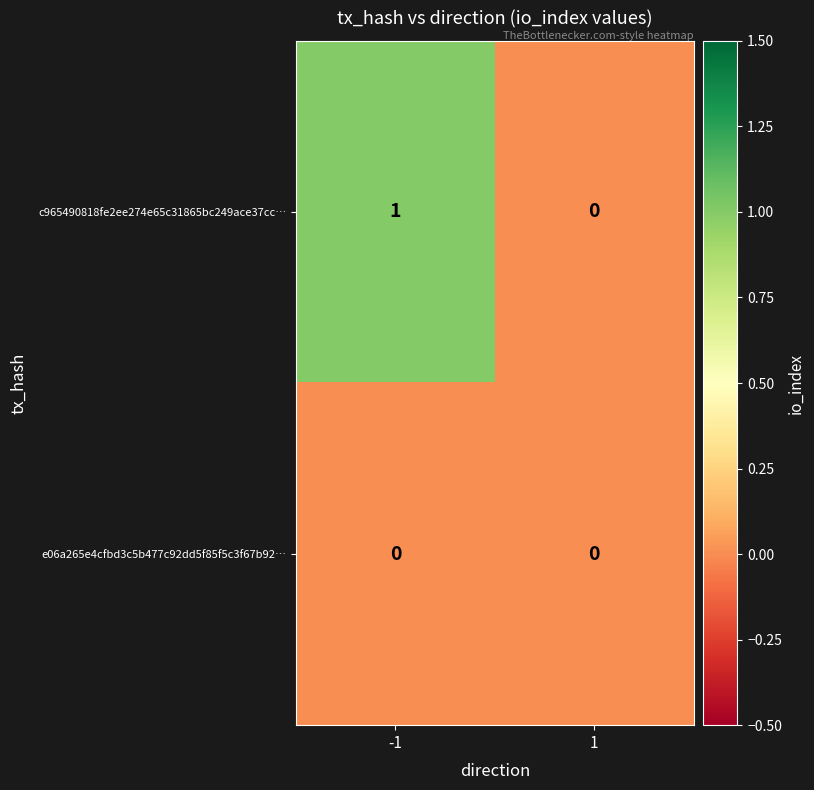

Which series has the largest range (max minus min)?

c965490818fe2ee274e65c31865bc249ace37cc…